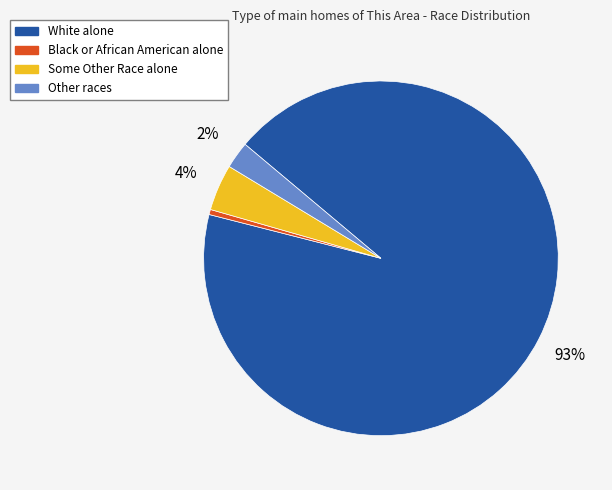

Between Other races and Some Other Race alone, which is larger?

Some Other Race alone